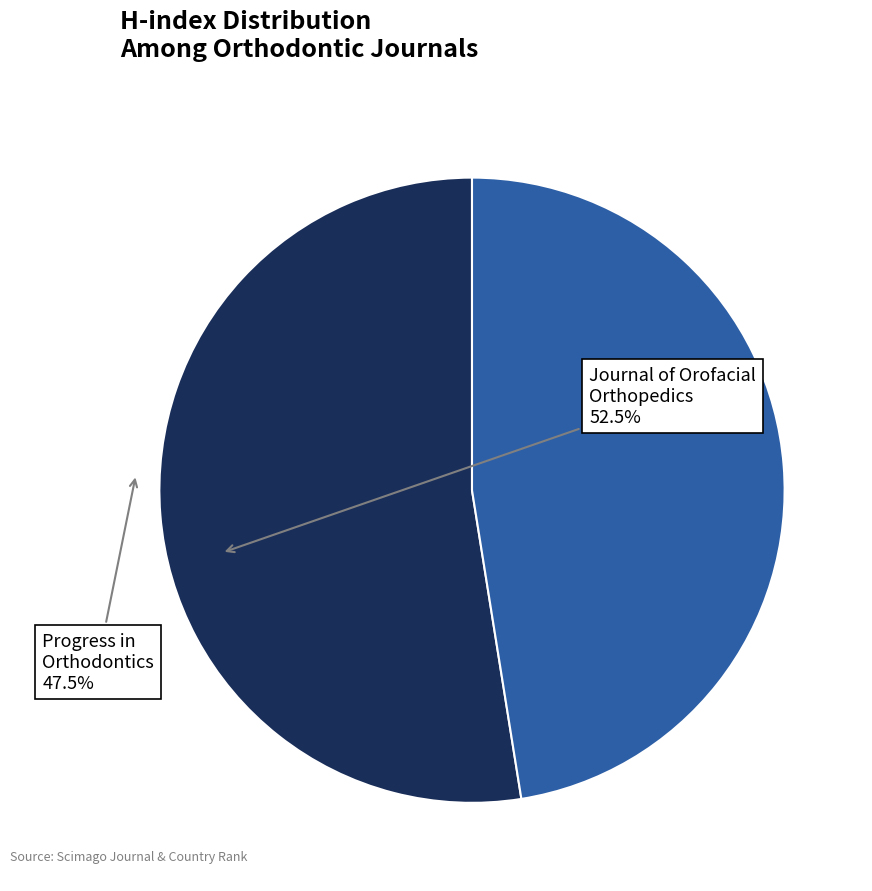

Is there any slice that represents more than half of the pie?

Yes